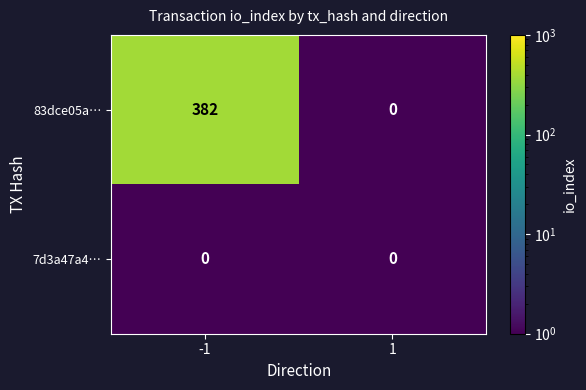

What is the smallest value displayed?

0